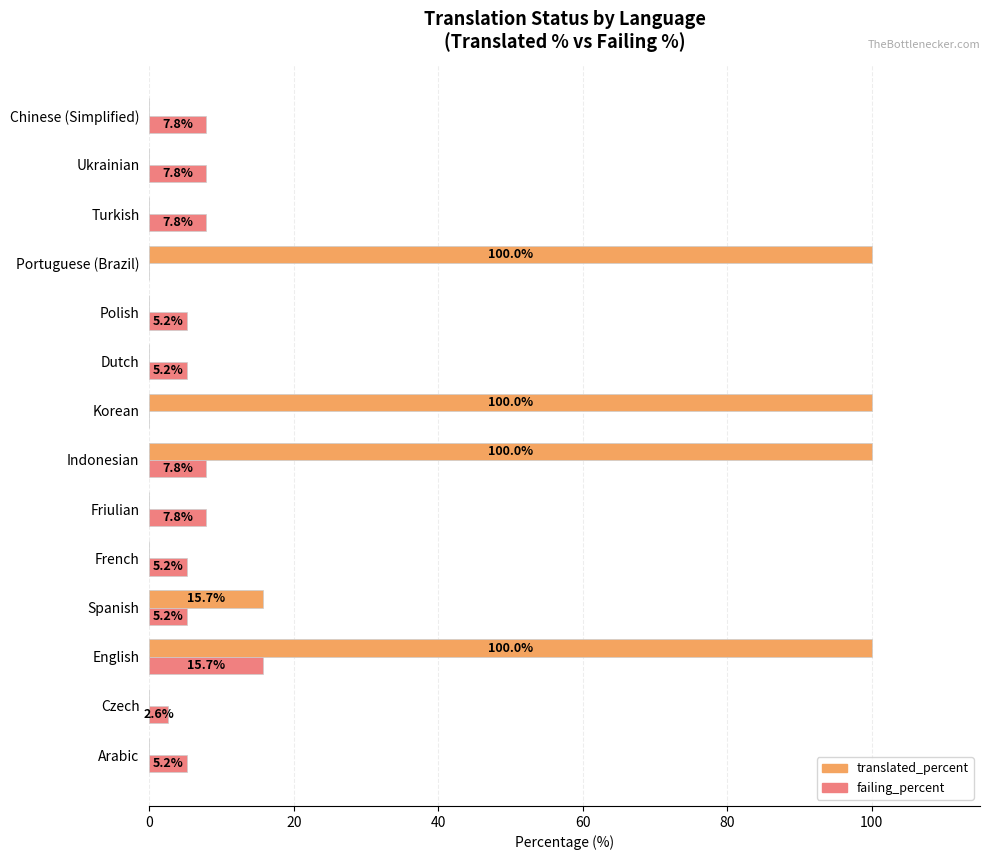

What is the maximum value for failing_percent?

15.7